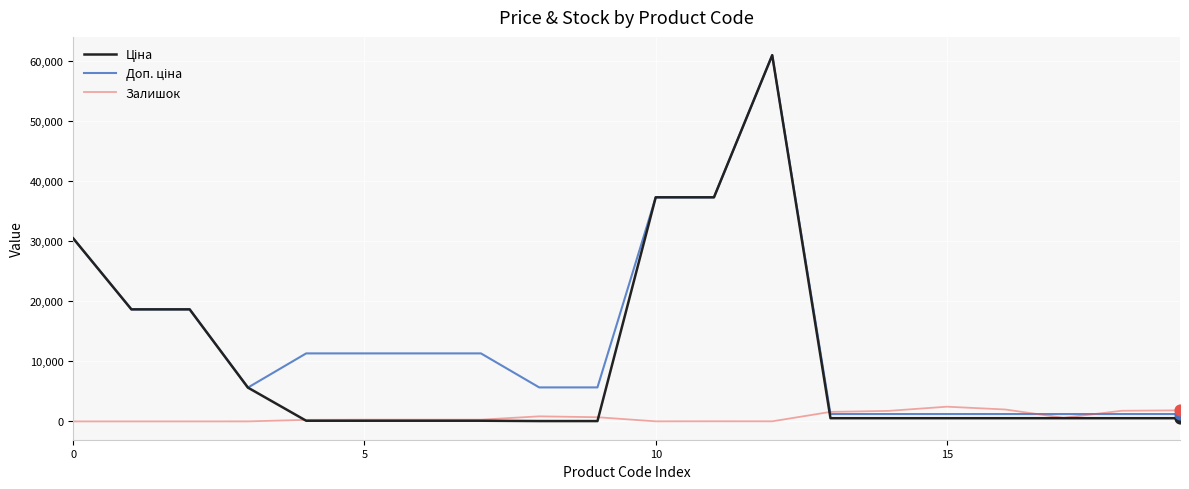

What is the greatest value displayed?

61024.7